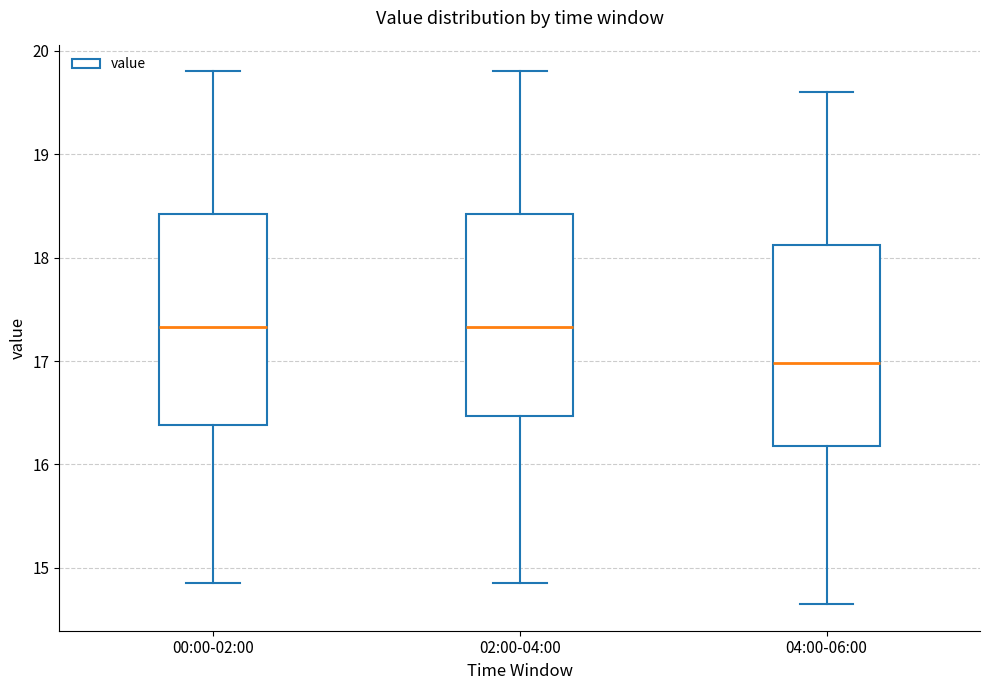

Where does the upper whisker of the box for 04:00-06:00 end on the y-axis? The values are not printed on the chart, so give them approximately, as read against the axis.

19.6